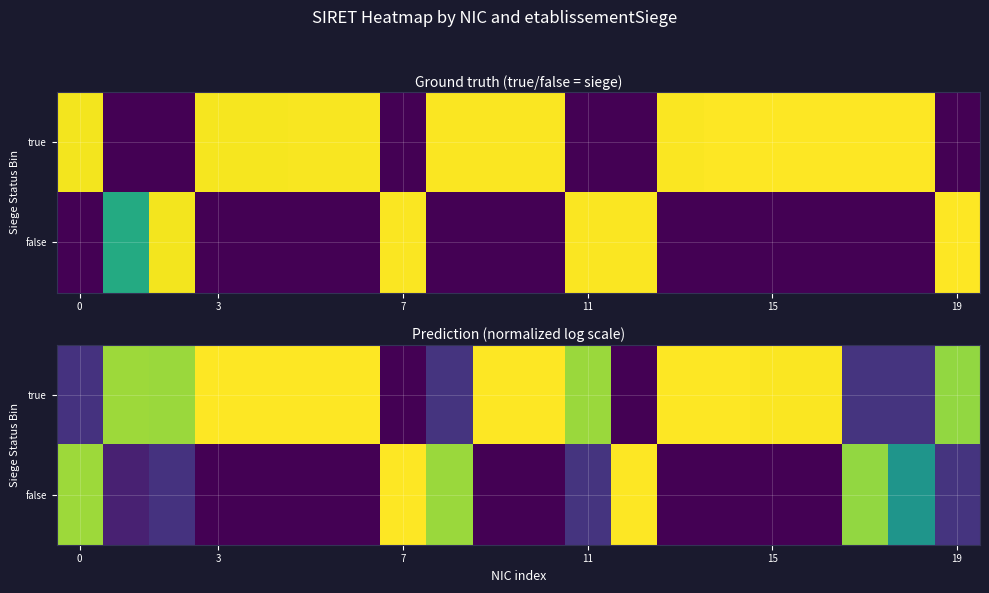

How many values in false are above zero?

10